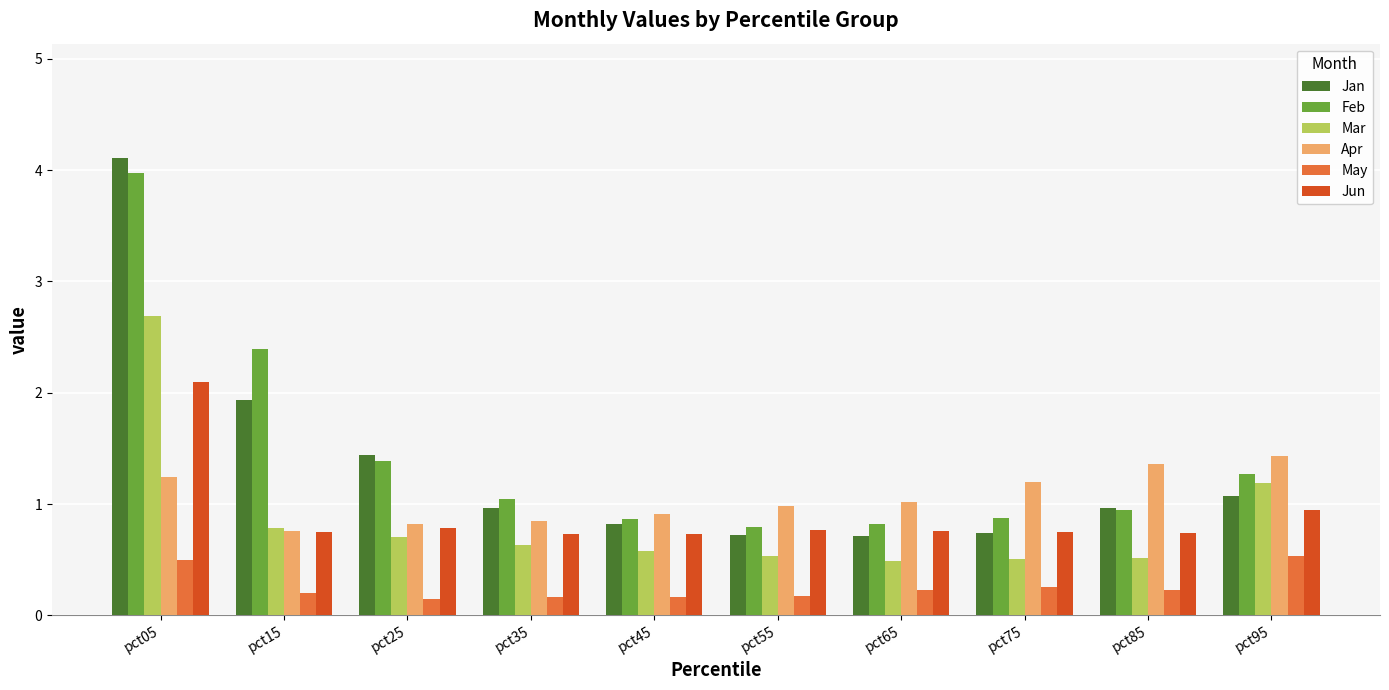

List the series in order of their peak value, lowest first.

May, Apr, Jun, Mar, Feb, Jan